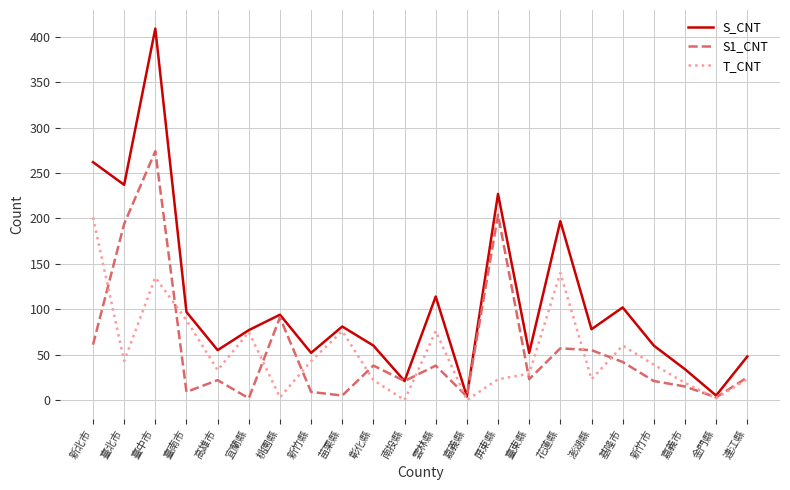

In T_CNT, how many points are higher than both neighbors (excluding endpoints)?

6